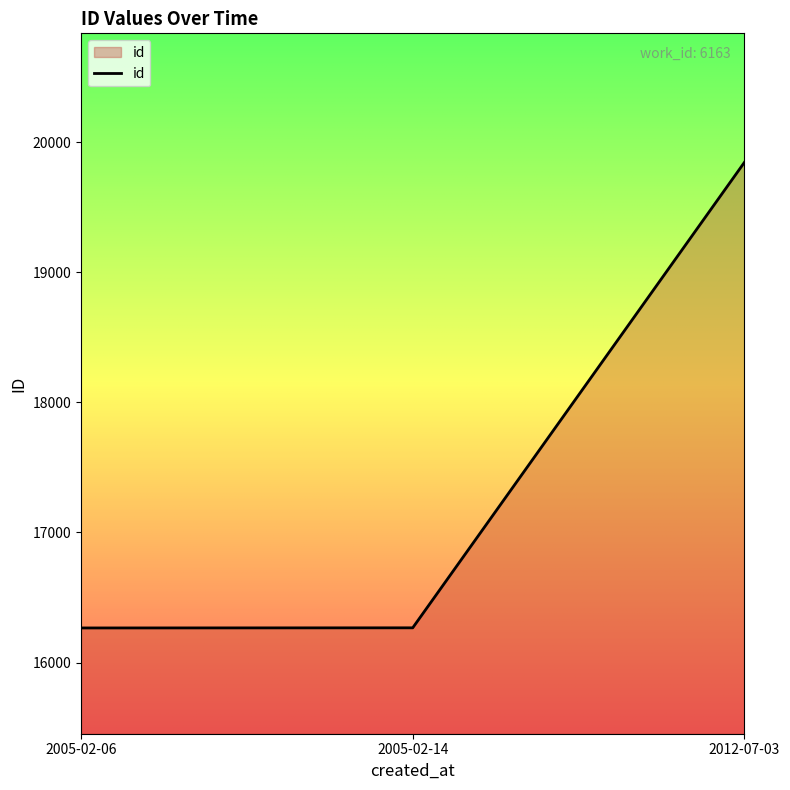

Is it true that the value at 2005-02-14 is 26346?

False